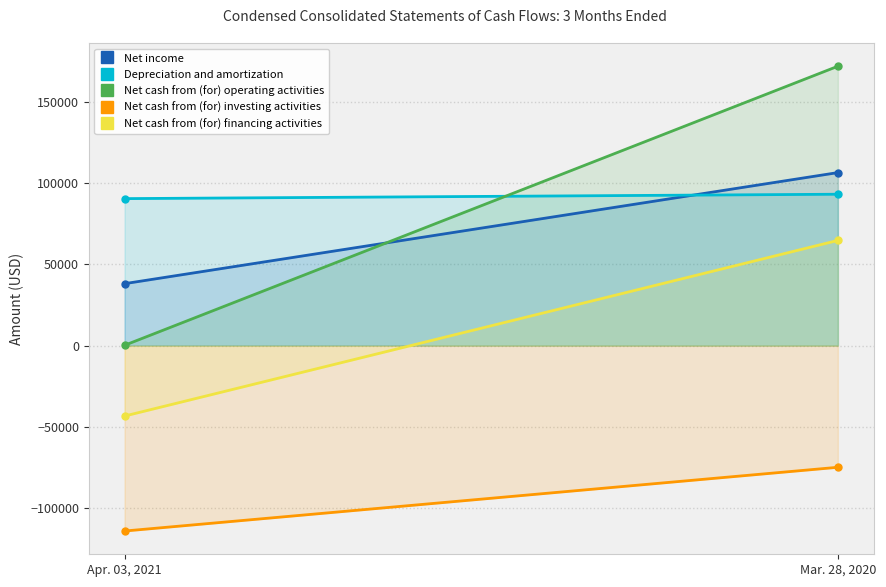

True or false: Net cash from (for) operating activities has a value of 171800 at Mar. 28, 2020.

True